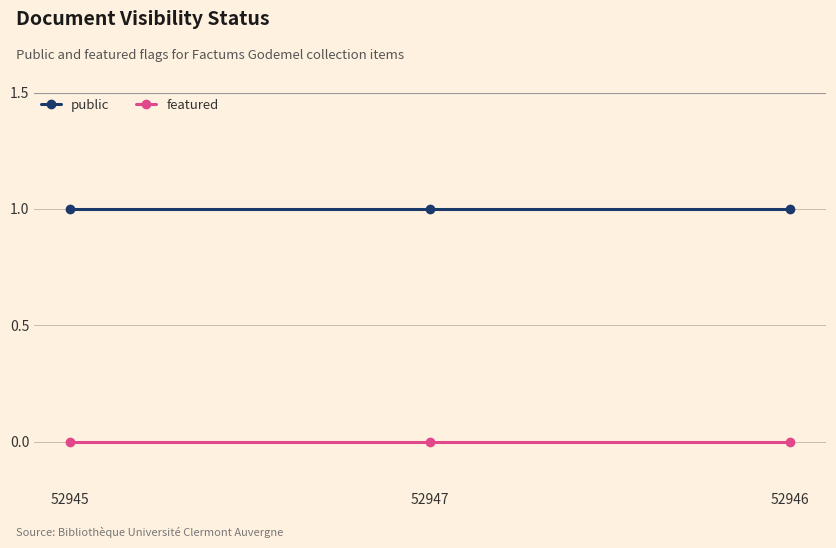

How many lines are shown in the chart?

2